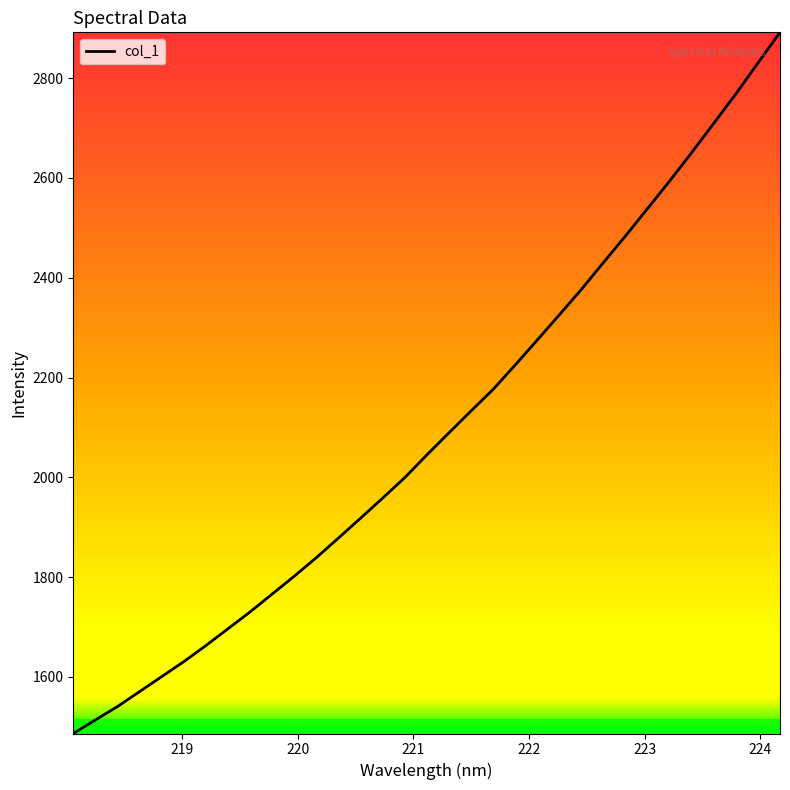

What is the difference between the maximum and minimum values?

1404.9